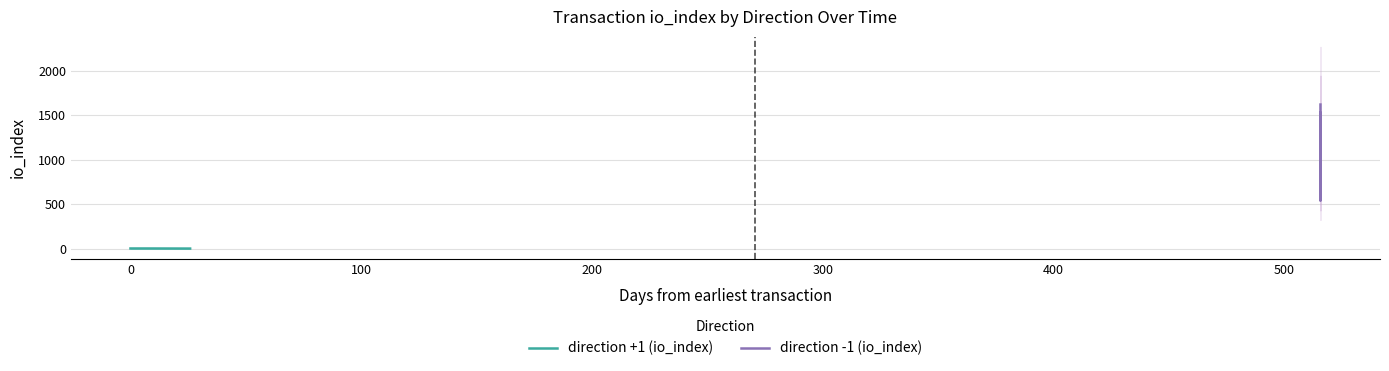

The direction +1 (io_index) series shows -1 at 100. True or false?

False